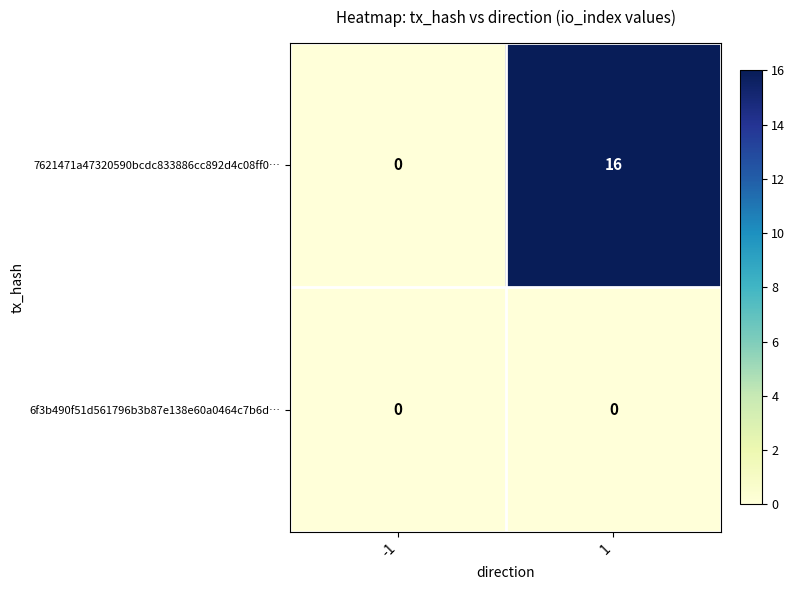

True or false: 7621471a47320590bcdc833886cc892d4c08ff0… has a value of 0 at -1.

True